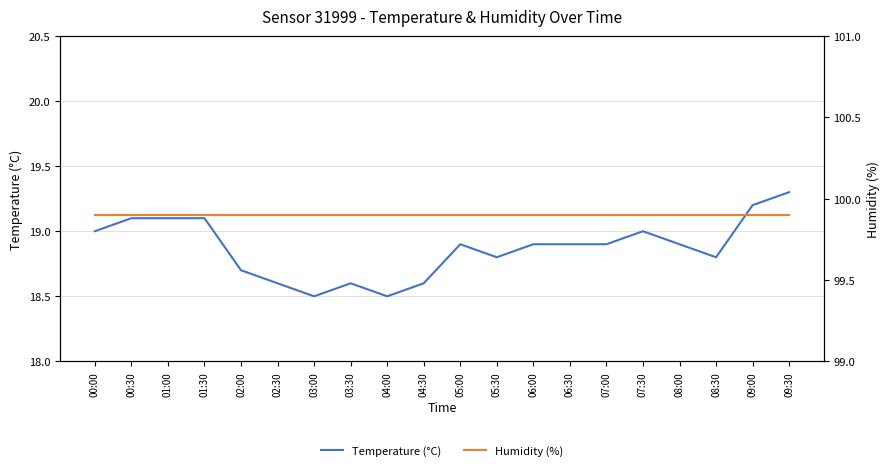

Rank the categories by Humidity (%) value from highest to lowest.

00:00, 00:30, 01:00, 01:30, 02:00, 02:30, 03:00, 03:30, 04:00, 04:30, 05:00, 05:30, 06:00, 06:30, 07:00, 07:30, 08:00, 08:30, 09:00, 09:30